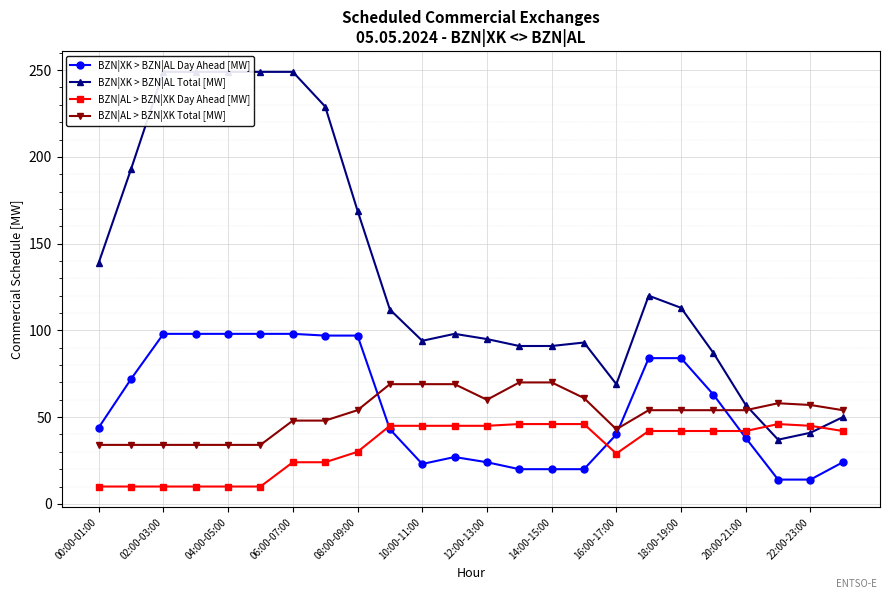

How many interior local valleys does the BZN|XK > BZN|AL Total [MW] series have?

3